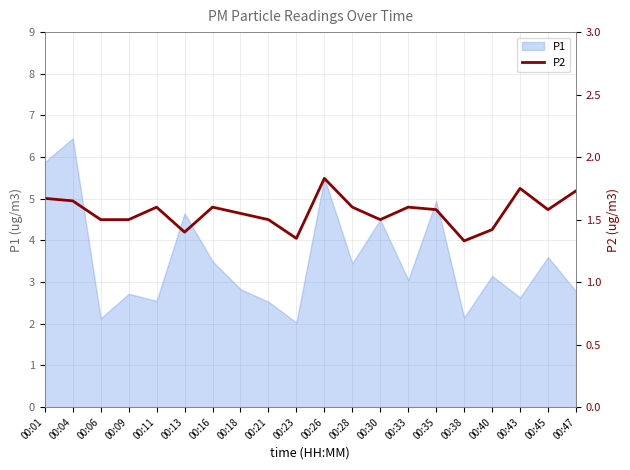

What is the greatest value displayed?

1.8